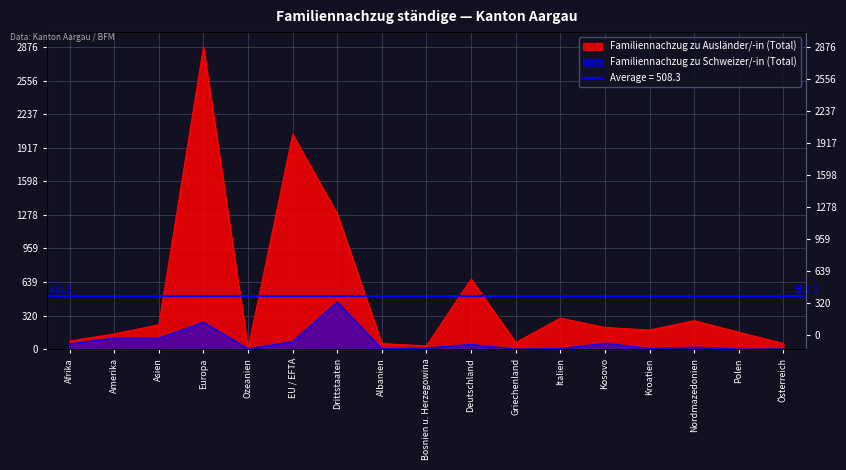

Is it true that Familiennachzug zu Ausländer/-in (Total) equals 24 at Afrika?

False